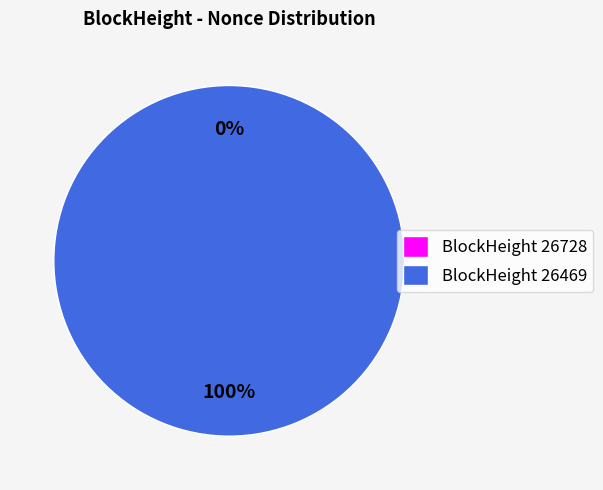

Count the number of slices in the pie.

2